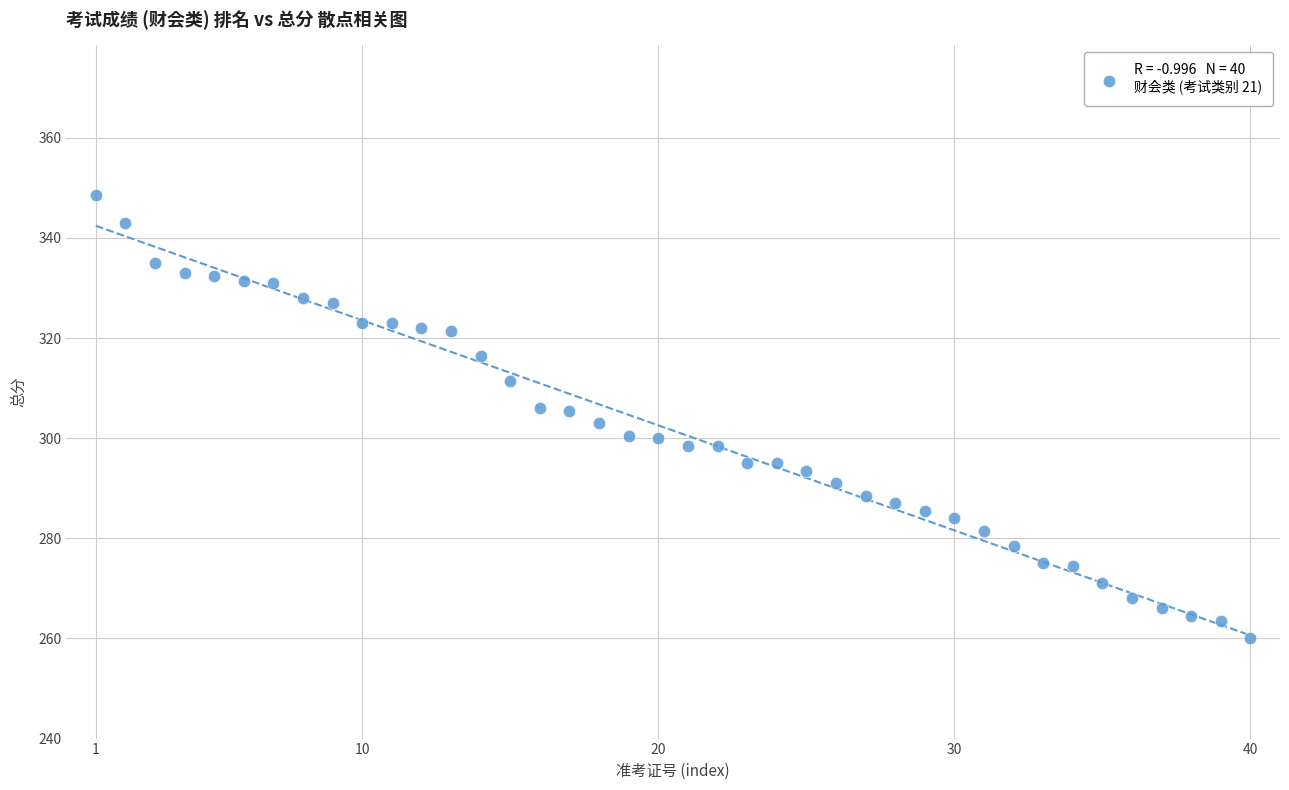

What is the range of X values (max minus min)?

39.0